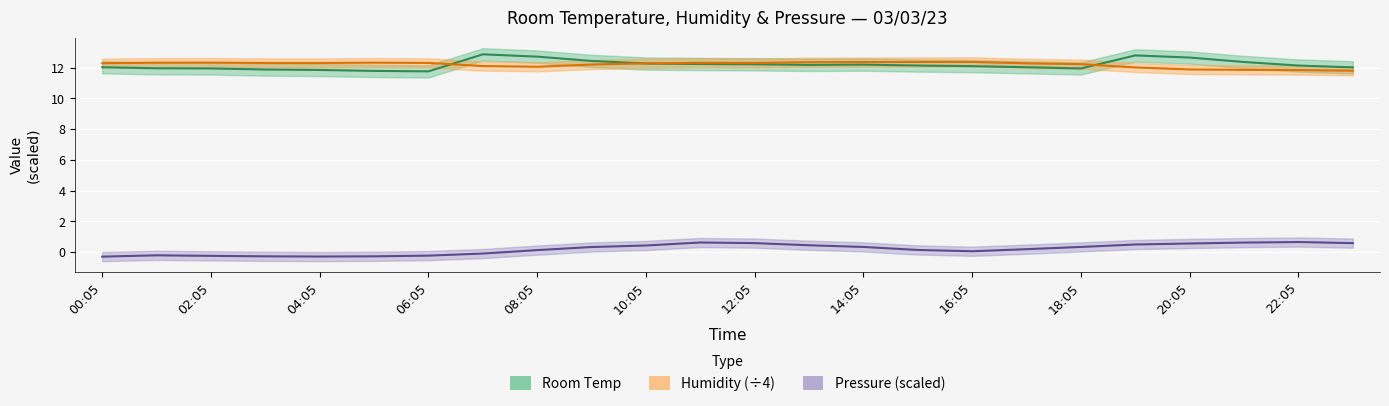

What is the label of the 17th point from the left?

16:05